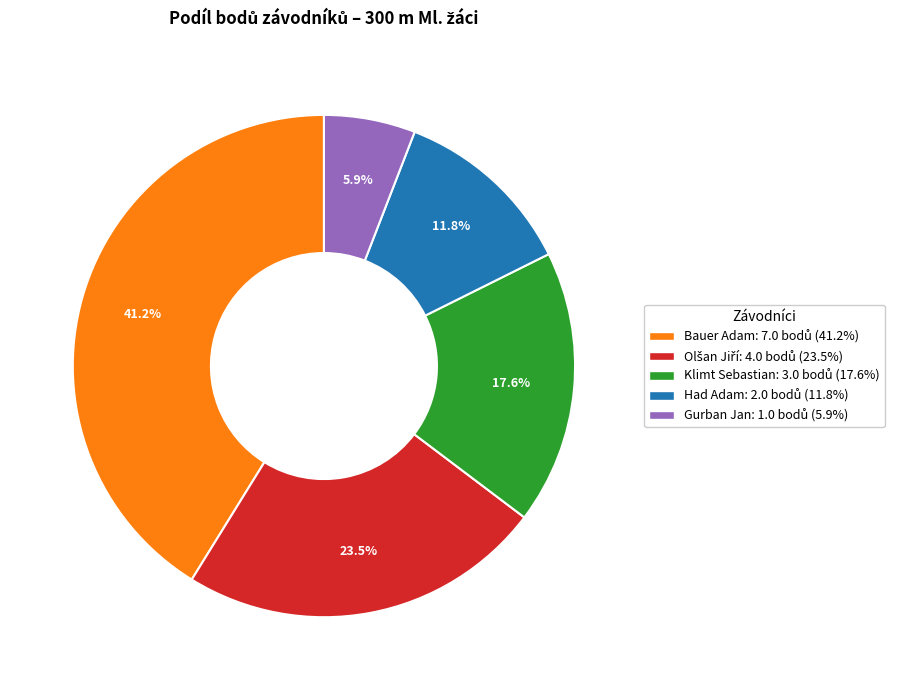

Does Had Adam account for over 50% of the chart?

No